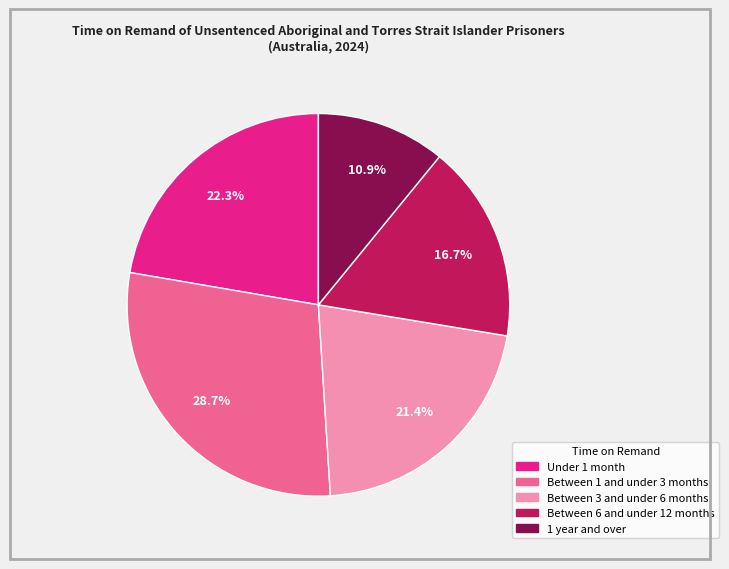

To the nearest percent, what is the difference between the Between 1 and under 3 months and Under 1 month slice percentages?

6%